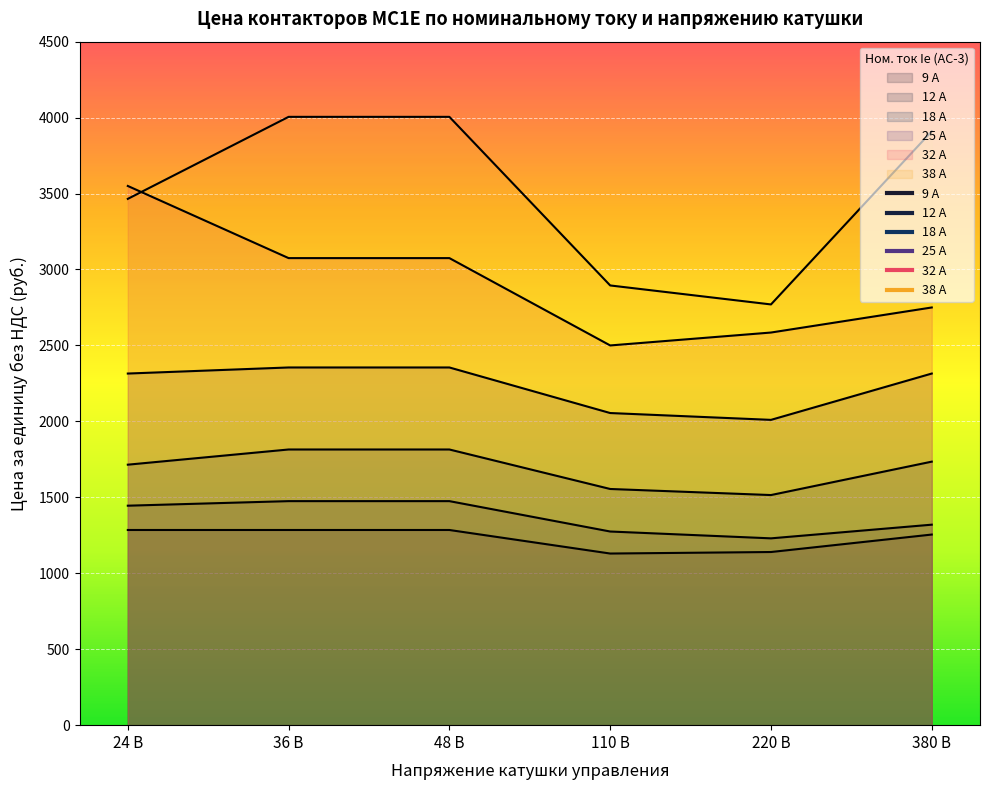

What is the average value of the 9 А series?

1230